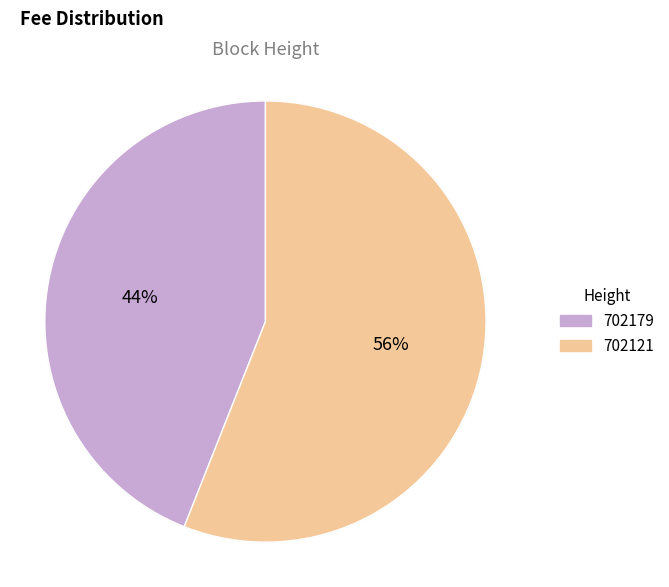

Between 702179 and 702121, which is larger?

702121